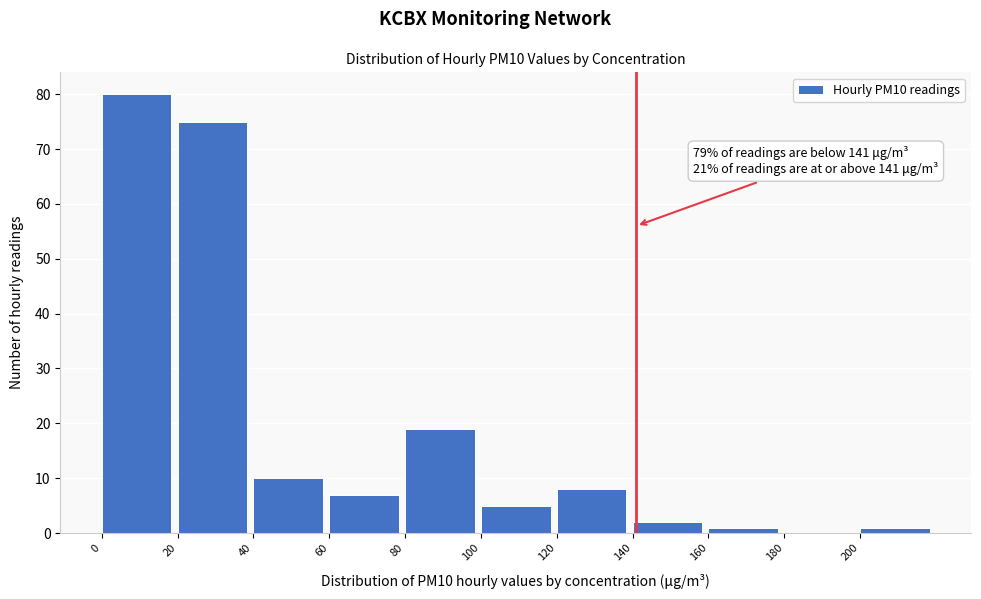

Over which range of the x-axis is the bar tallest?

0 to 20